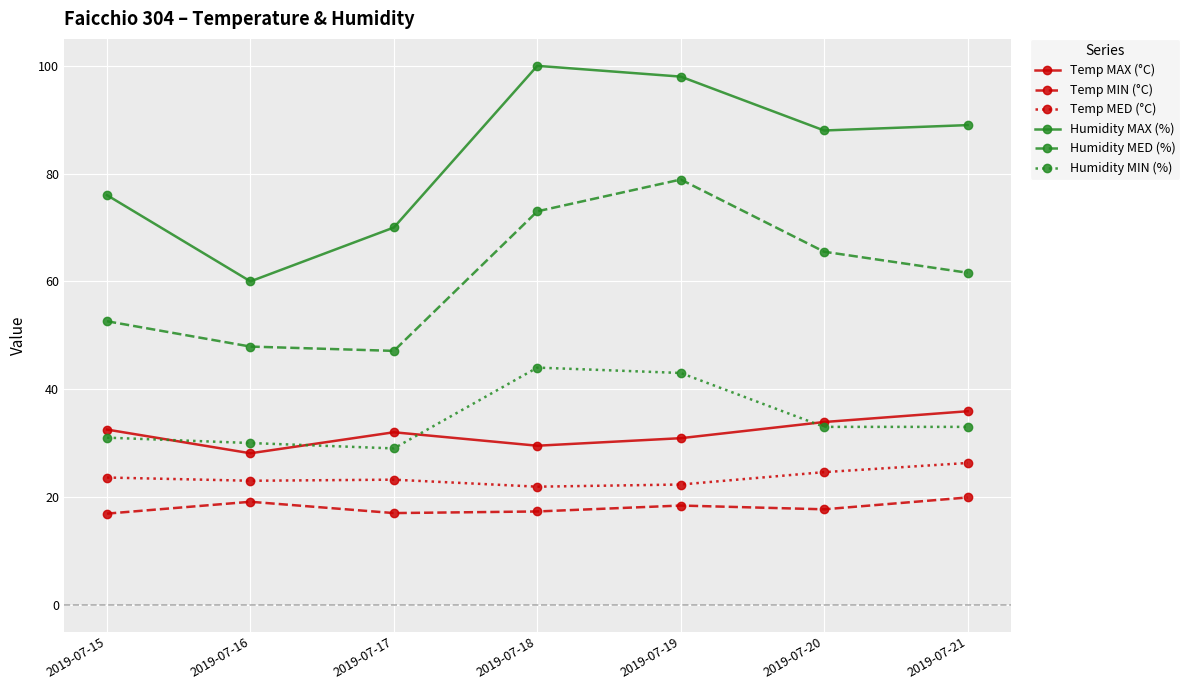

What is the smallest value displayed?

16.9